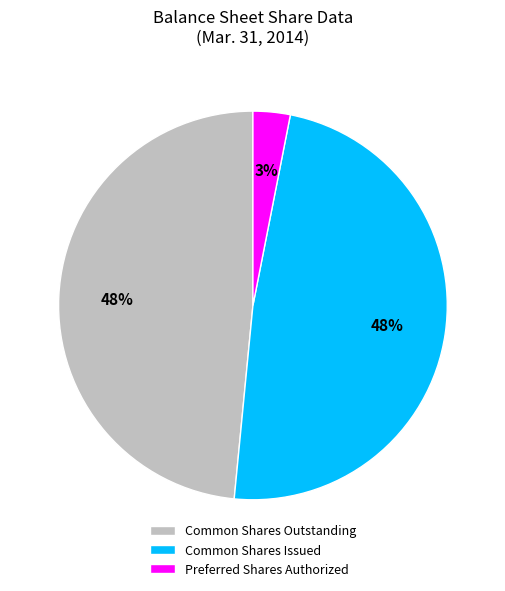

How many segments does this pie chart have?

3